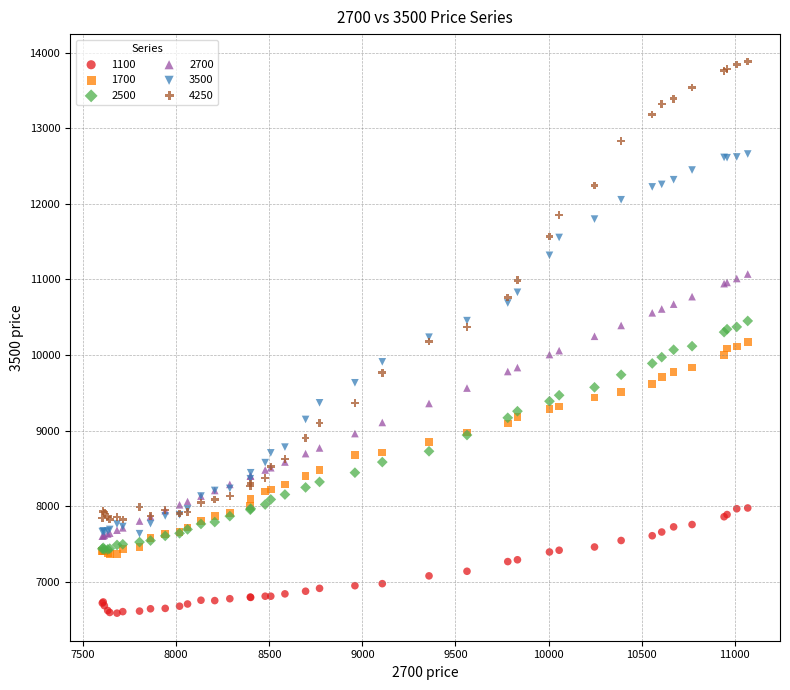

What are all the series names shown in the legend?

1100, 1700, 2500, 2700, 3500, 4250